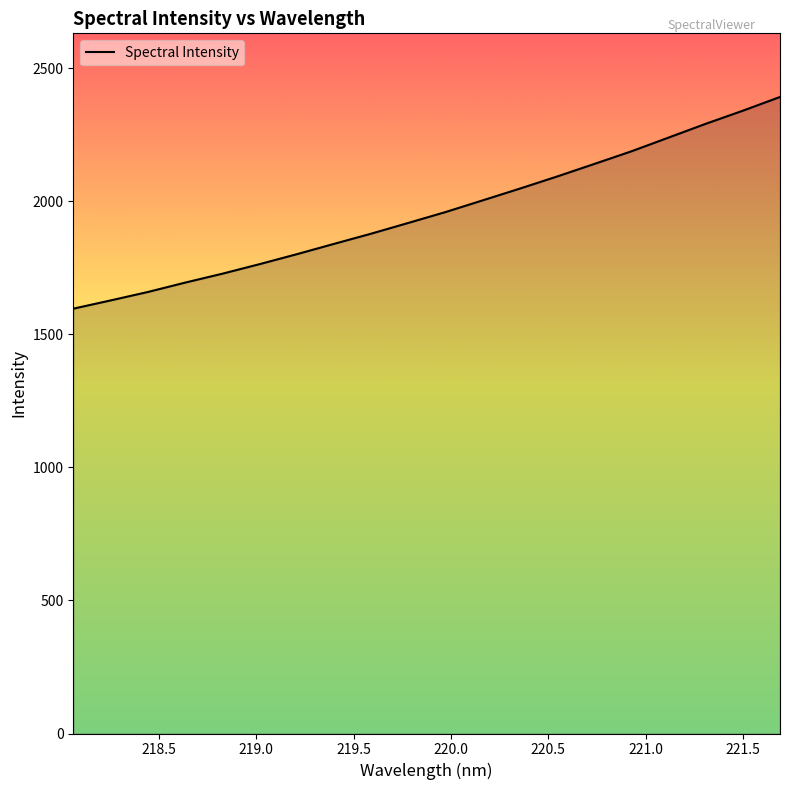

What is the greatest value displayed?

2391.2